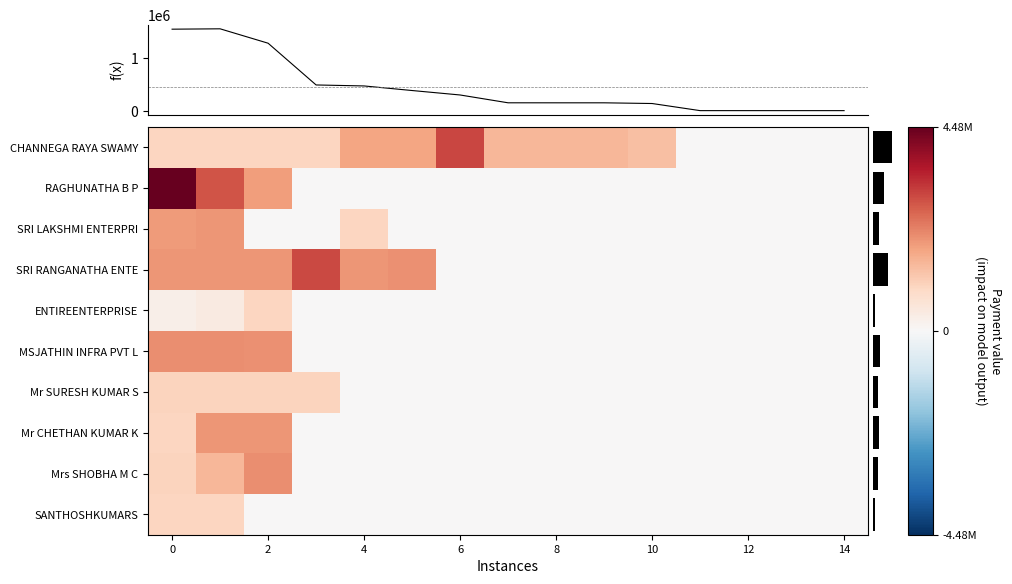

What is the maximum value for Mr SURESH KUMAR S?

989686